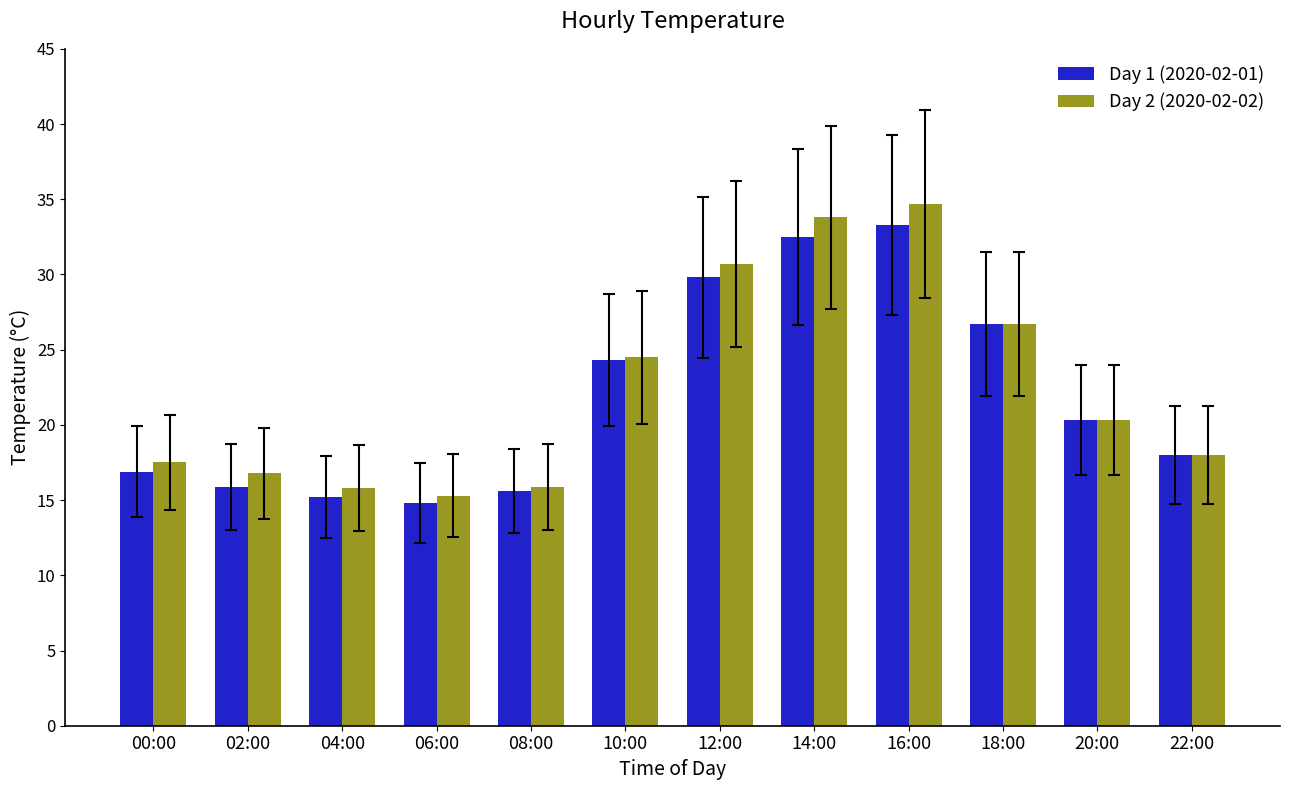

At which label does Day 1 (2020-02-01) reach its minimum?

06:00